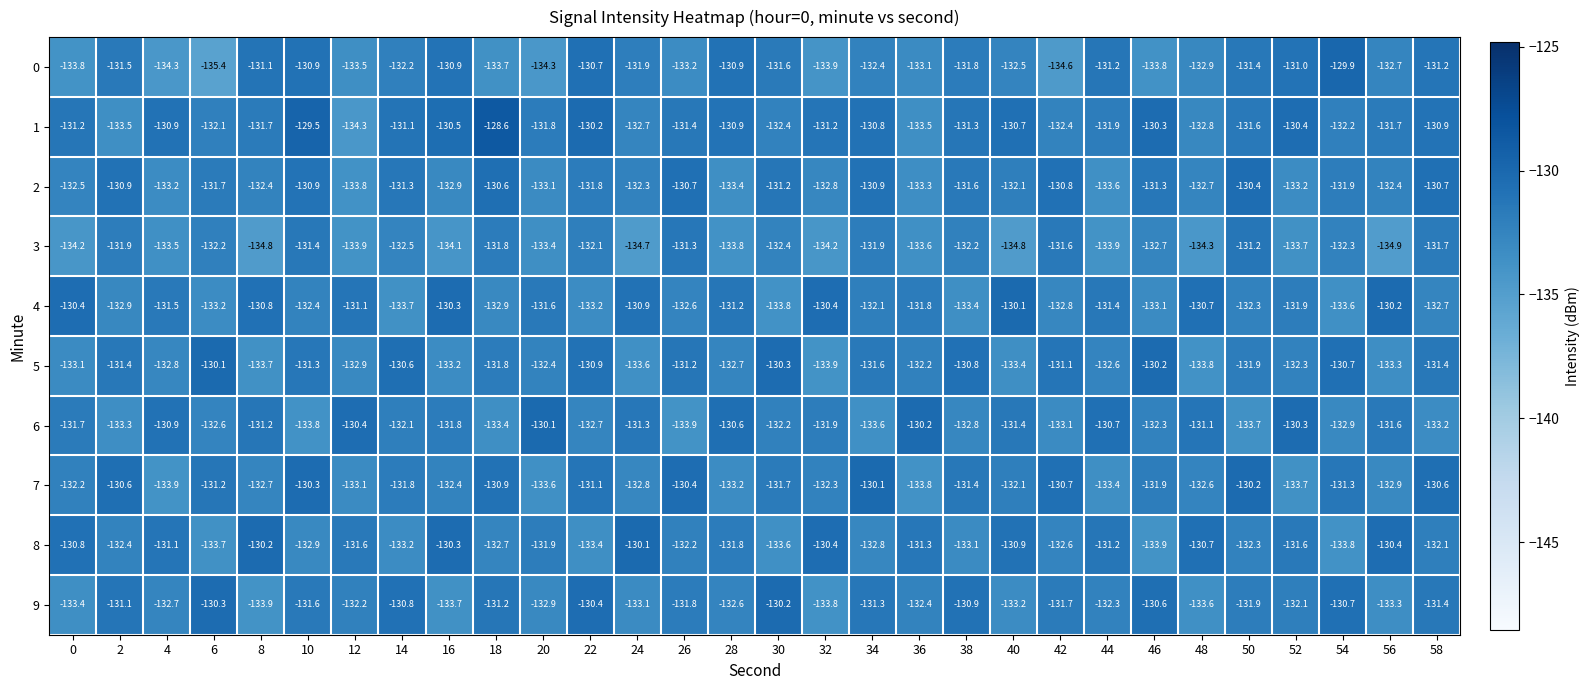

What is the difference between the maximum and second lowest values in the 4 series?

3.6